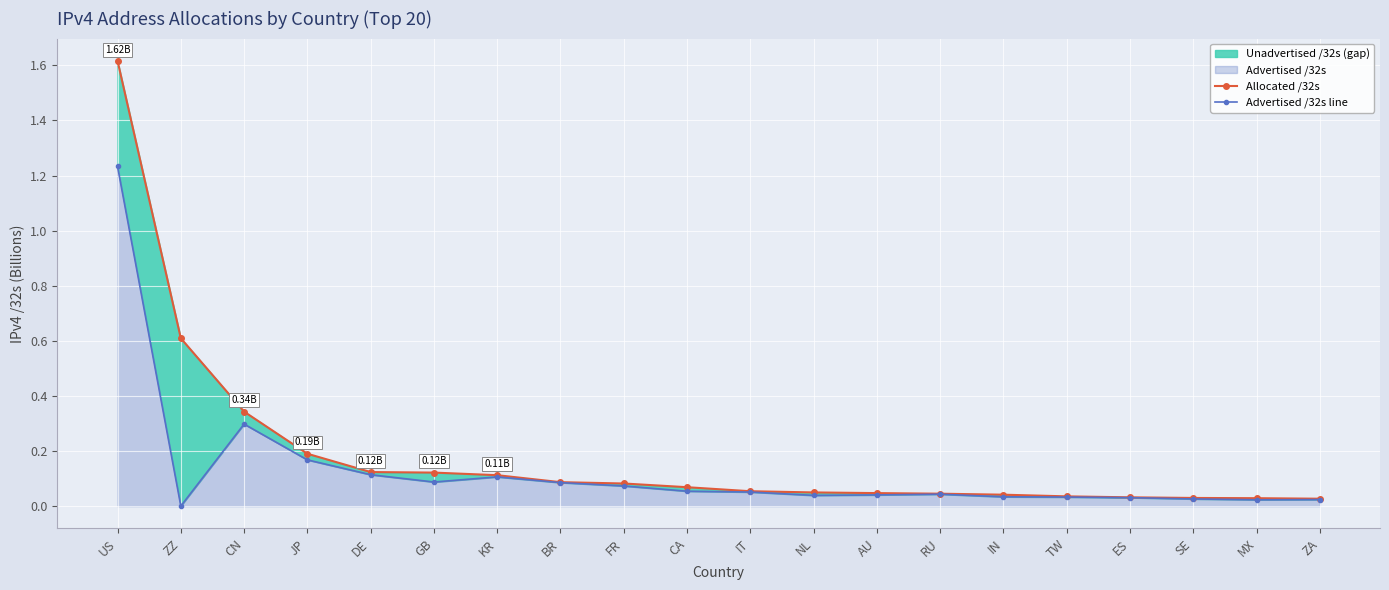

What is the label of the 7th point from the right?

RU